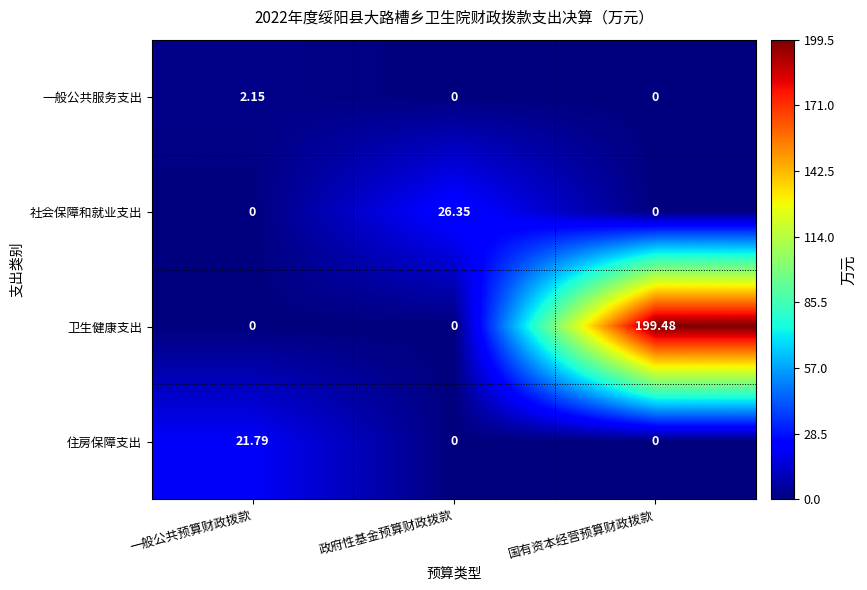

Is the value of 社会保障和就业支出 at 国有资本经营预算财政拨款 greater than the value of 卫生健康支出 at 国有资本经营预算财政拨款?

No